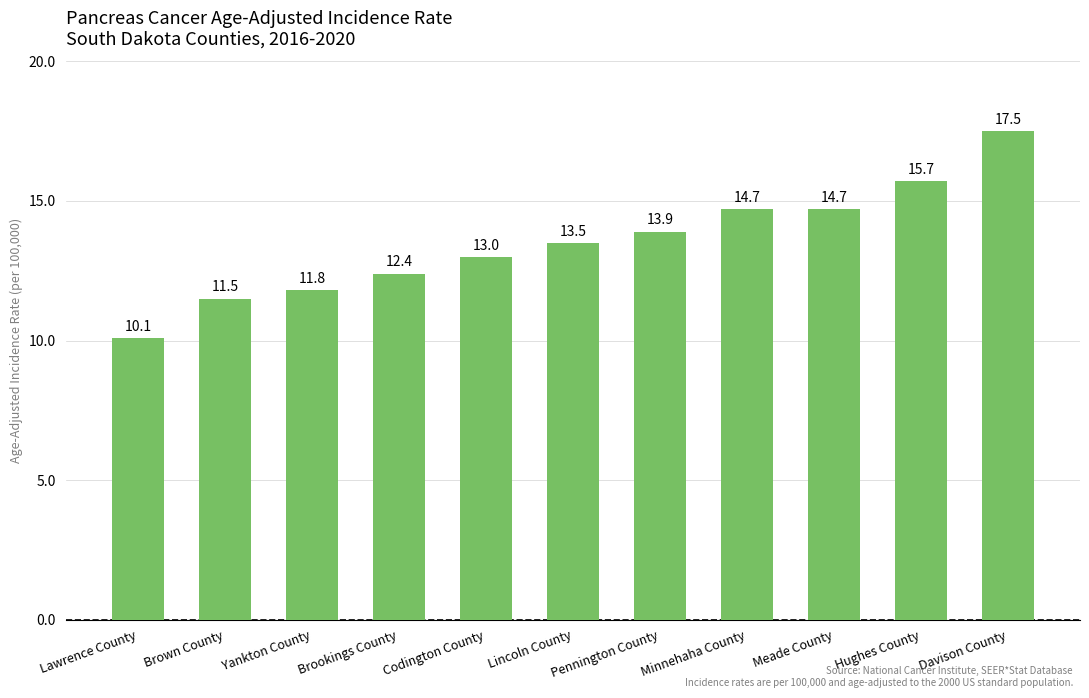

What is the ratio of the value at Hughes County to the value at Lincoln County?

1.2